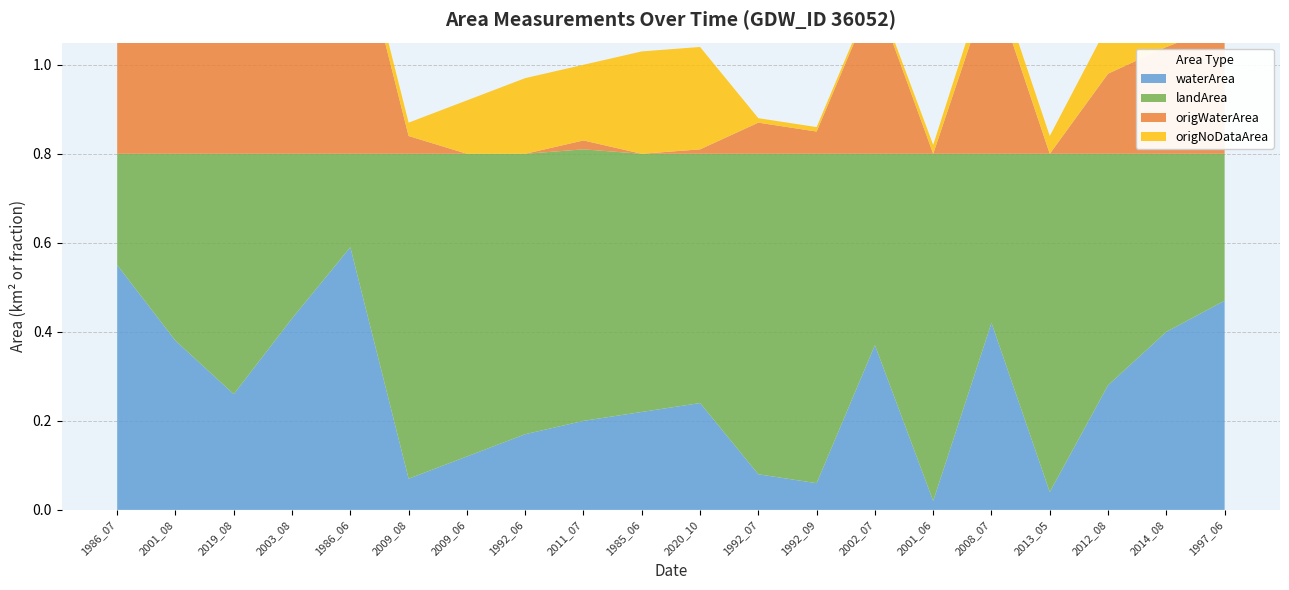

Reading left to right, what are all the values shown in this chart?

waterArea: 1986_07=0.6	2001_08=0.4	2019_08=0.3	2003_08=0.4	1986_06=0.6	2009_08=0.1	2009_06=0.1	1992_06=0.2	2011_07=0.2	1985_06=0.2	2020_10=0.2	1992_07=0.1	1992_09=0.1	2002_07=0.4	2001_06=0.0	2008_07=0.4	2013_05=0.0	2012_08=0.3	2014_08=0.4	1997_06=0.5
landArea: 1986_07=0.2	2001_08=0.4	2019_08=0.5	2003_08=0.4	1986_06=0.2	2009_08=0.7	2009_06=0.7	1992_06=0.6	2011_07=0.6	1985_06=0.6	2020_10=0.6	1992_07=0.7	1992_09=0.7	2002_07=0.4	2001_06=0.8	2008_07=0.4	2013_05=0.8	2012_08=0.5	2014_08=0.4	1997_06=0.3
origWaterArea: 1986_07=0.3	2001_08=0.4	2019_08=0.3	2003_08=0.4	1986_06=0.6	2009_08=0.0	2009_06=0.0	1992_06=0.0	2011_07=0.0	1985_06=0.0	2020_10=0.0	1992_07=0.1	1992_09=0.1	2002_07=0.4	2001_06=0.0	2008_07=0.4	2013_05=0.0	2012_08=0.2	2014_08=0.2	1997_06=0.3
origNoDataArea: 1986_07=0.2	2001_08=0.0	2019_08=0.0	2003_08=0.1	1986_06=0.0	2009_08=0.0	2009_06=0.1	1992_06=0.2	2011_07=0.2	1985_06=0.2	2020_10=0.2	1992_07=0.0	1992_09=0.0	2002_07=0.0	2001_06=0.0	2008_07=0.0	2013_05=0.0	2012_08=0.1	2014_08=0.2	1997_06=0.2